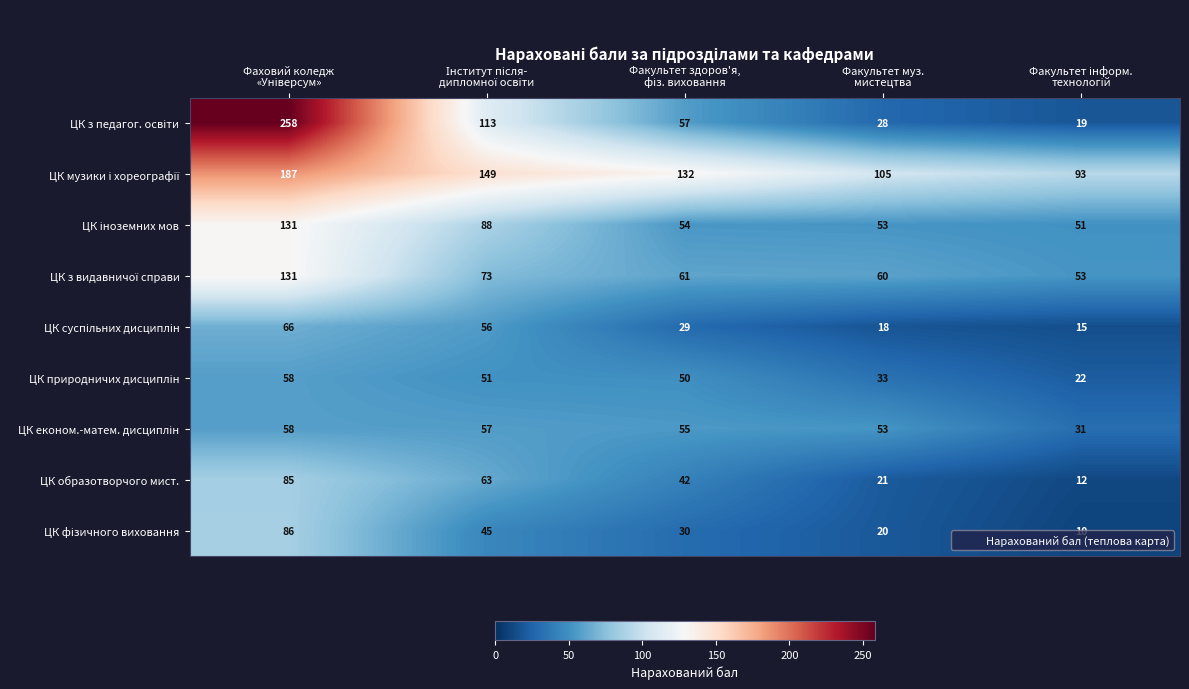

What is the difference between the second highest and second lowest values in the ЦК образотворчого мист. series?

42